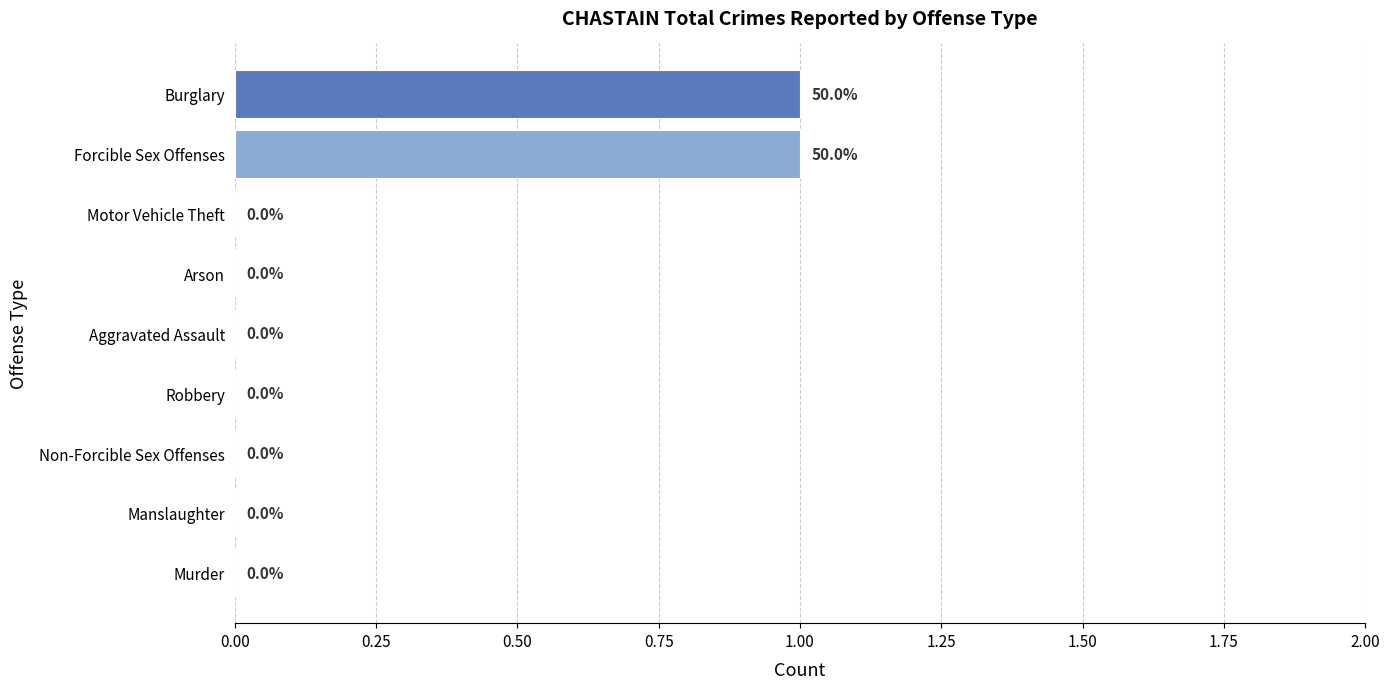

Reading bottom to top, what are all the values shown in this chart?

Murder=0	Manslaughter=0	Non-Forcible Sex Offenses=0	Robbery=0	Aggravated Assault=0	Arson=0	Motor Vehicle Theft=0	Forcible Sex Offenses=1	Burglary=1